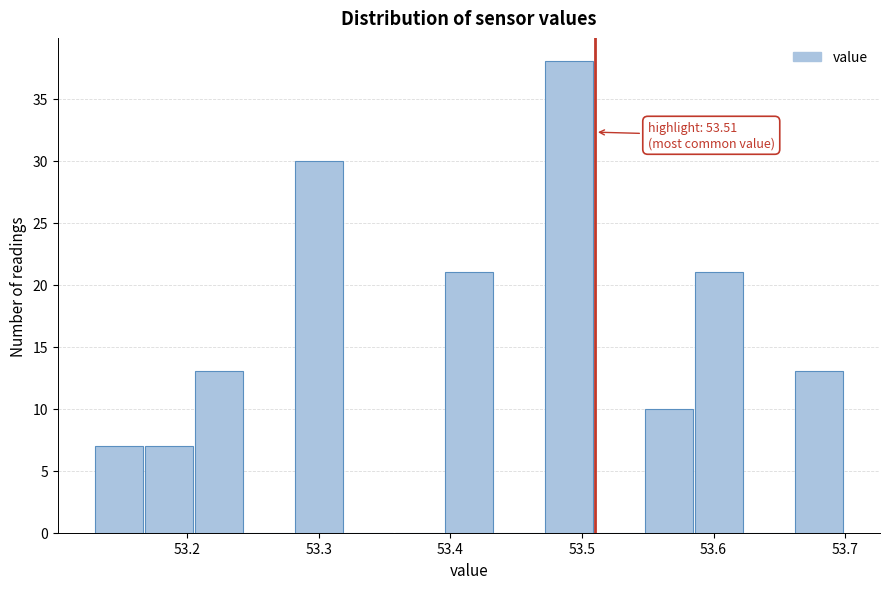

Around what value on the x-axis is the tallest bar? Give the approximate position of its centre, as read against the axis.

53.49